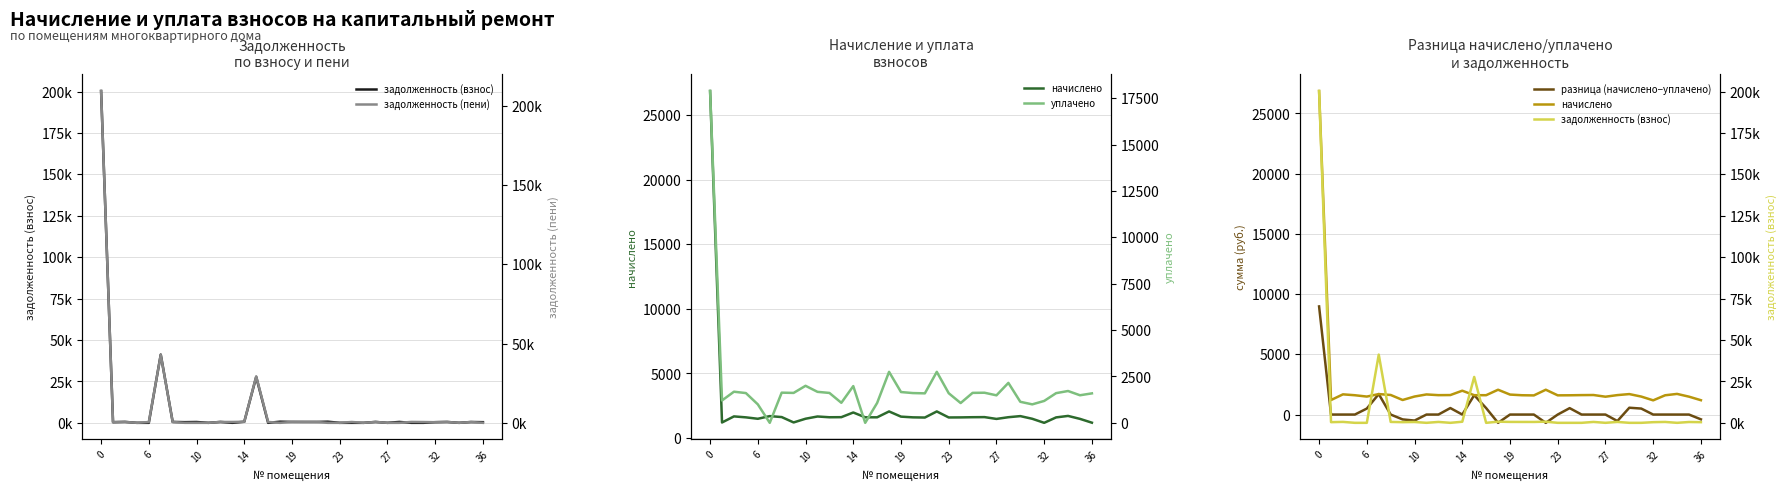

Is this an area chart (filled region under the line)?

No